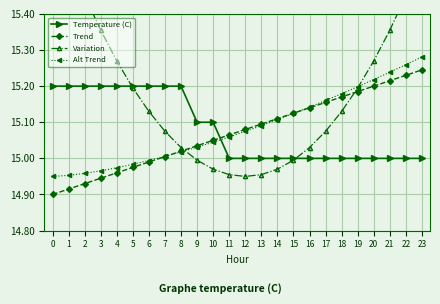

The Alt Trend series shows 23.4 at 3. True or false?

False